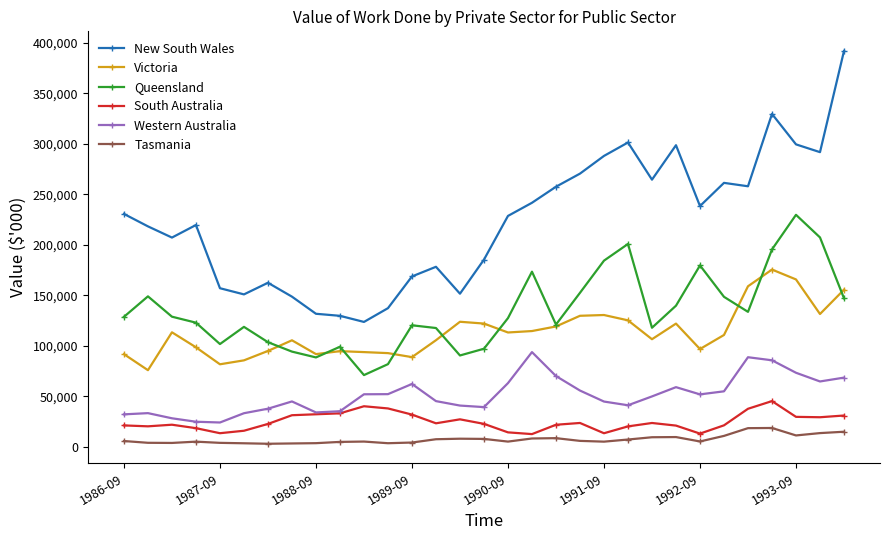

What is the difference between the maximum and minimum values in the Victoria series?

99637